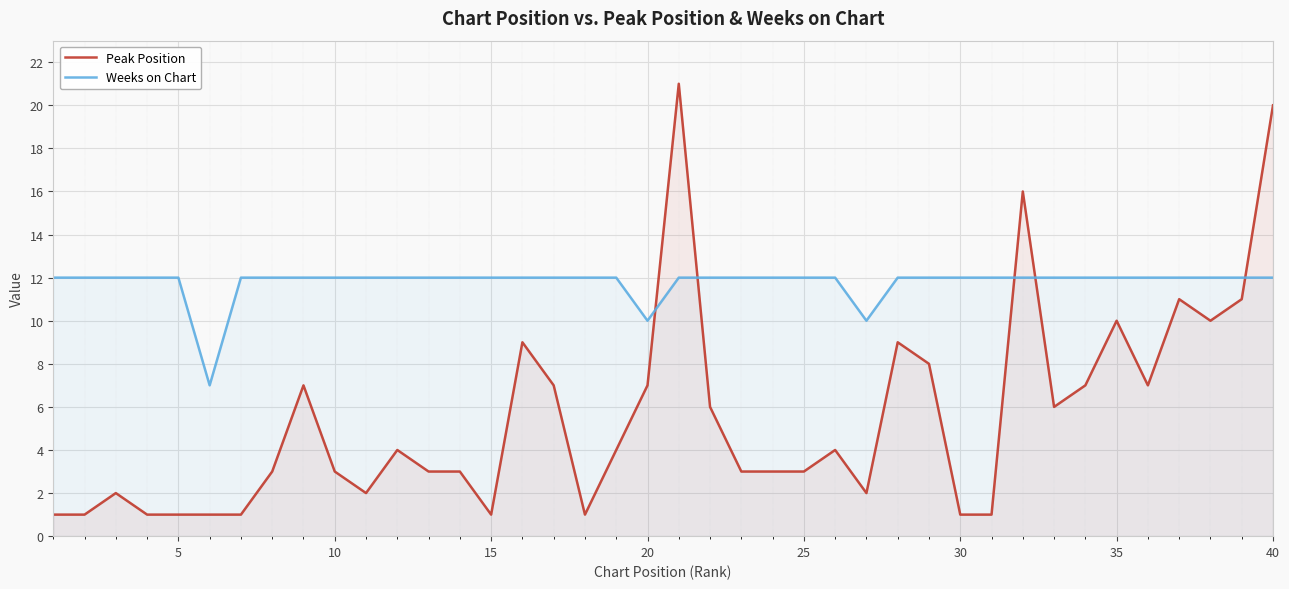

True or false: Peak Position and Weeks on Chart intersect in this chart.

True